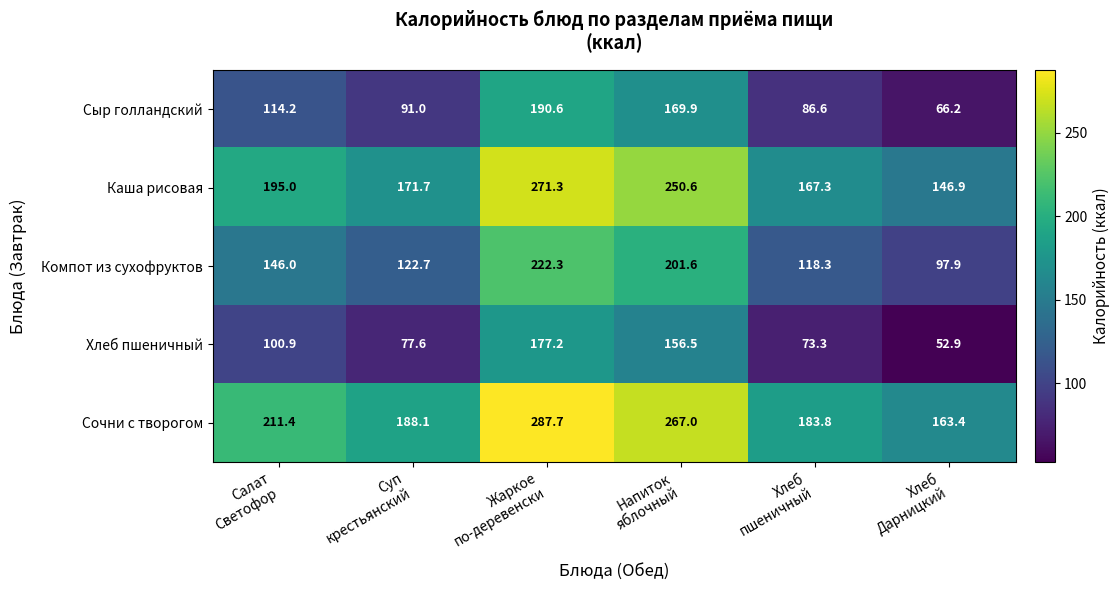

At how many categories does at least one series exceed 197?

3